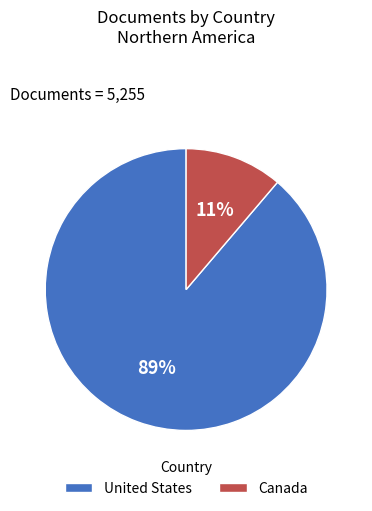

How many slices are in this pie chart?

2